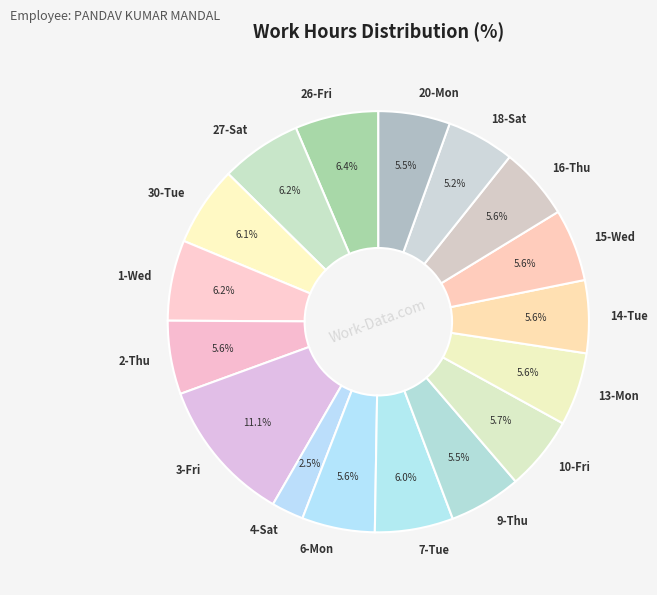

To the nearest percent, what portion does 3-Fri represent?

11%